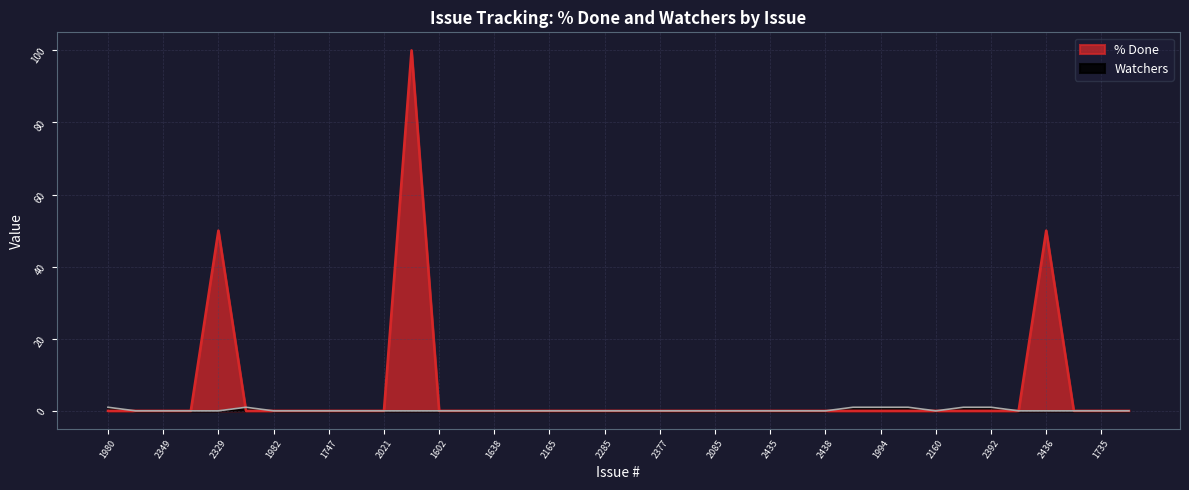

What is the average value of the % Done series?

5